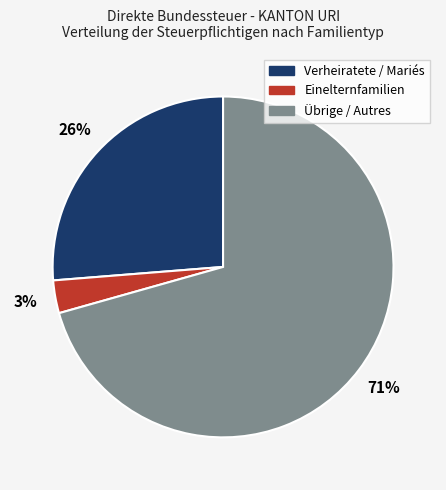

Is there a majority slice in this chart?

Yes